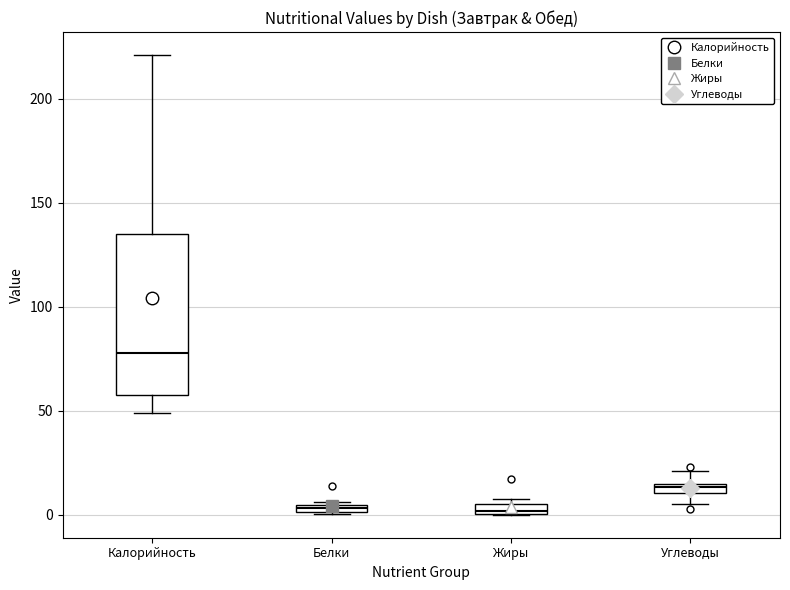

Which box's median line is the highest?

Калорийность